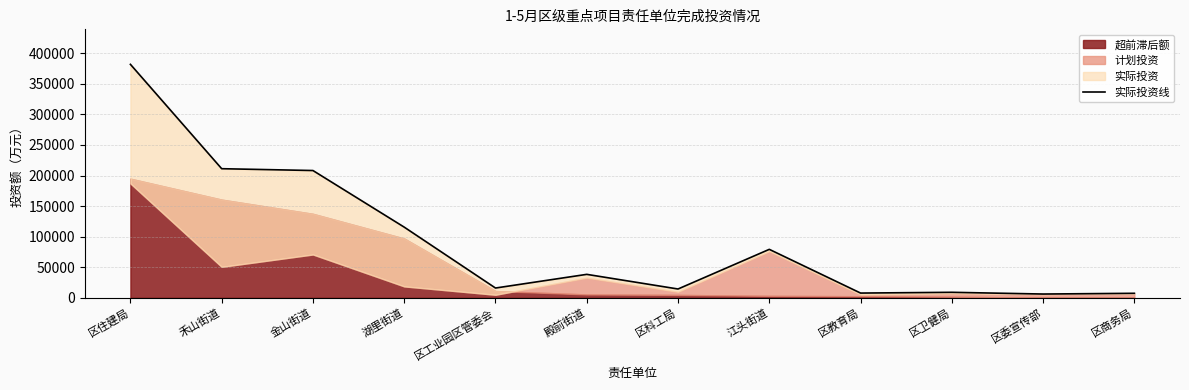

At which category does the data reach its first local peak?

殿前街道